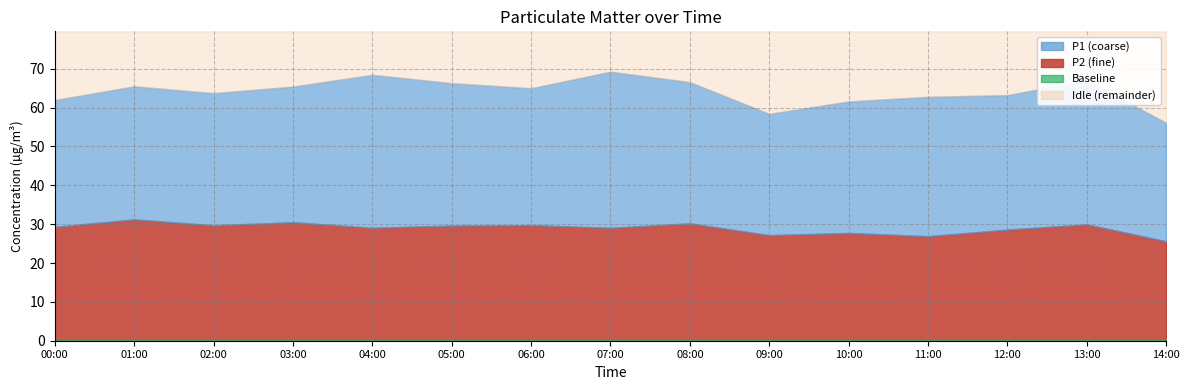

List the labels in order of P2 value, largest first.

01:00, 03:00, 08:00, 13:00, 06:00, 02:00, 05:00, 00:00, 04:00, 07:00, 12:00, 10:00, 09:00, 11:00, 14:00